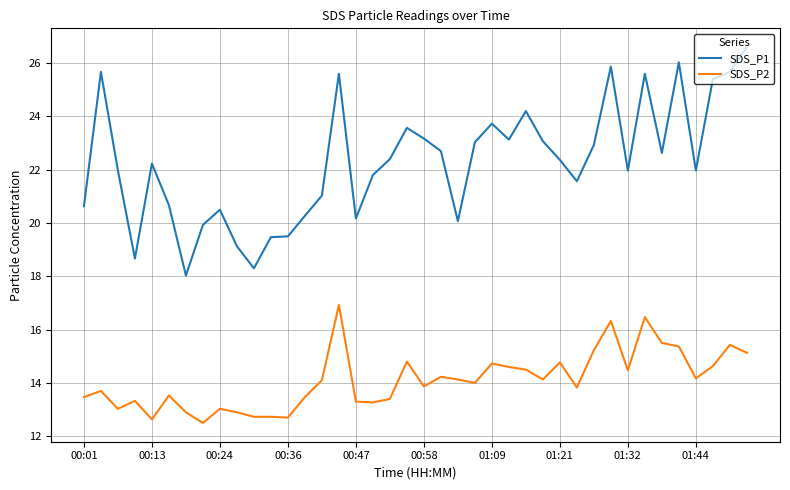

What is the difference between the maximum and minimum values in the SDS_P1 series?

8.6